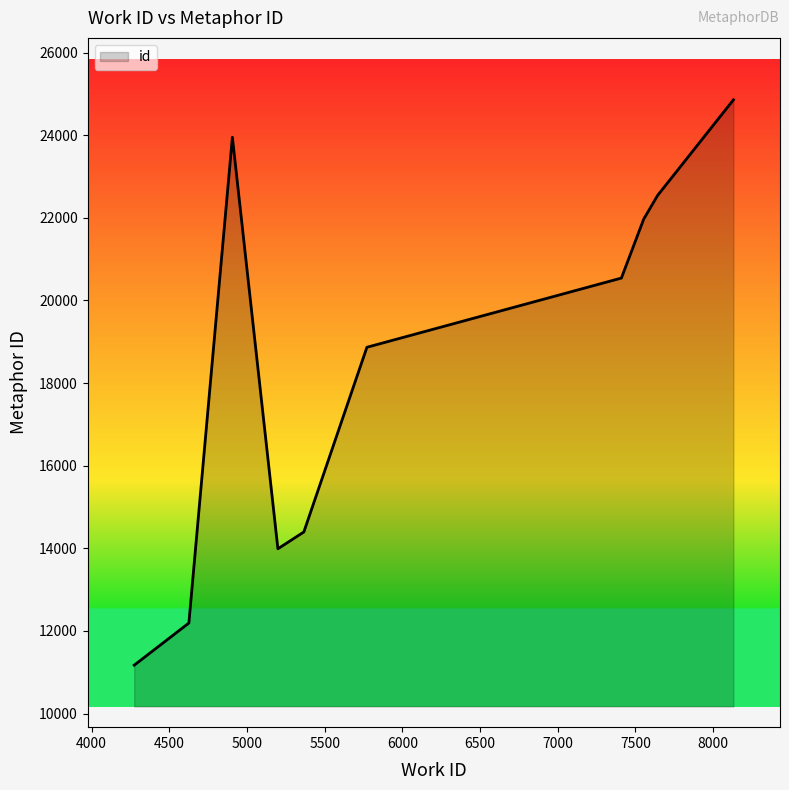

What is the minimum value shown in the chart?

11171